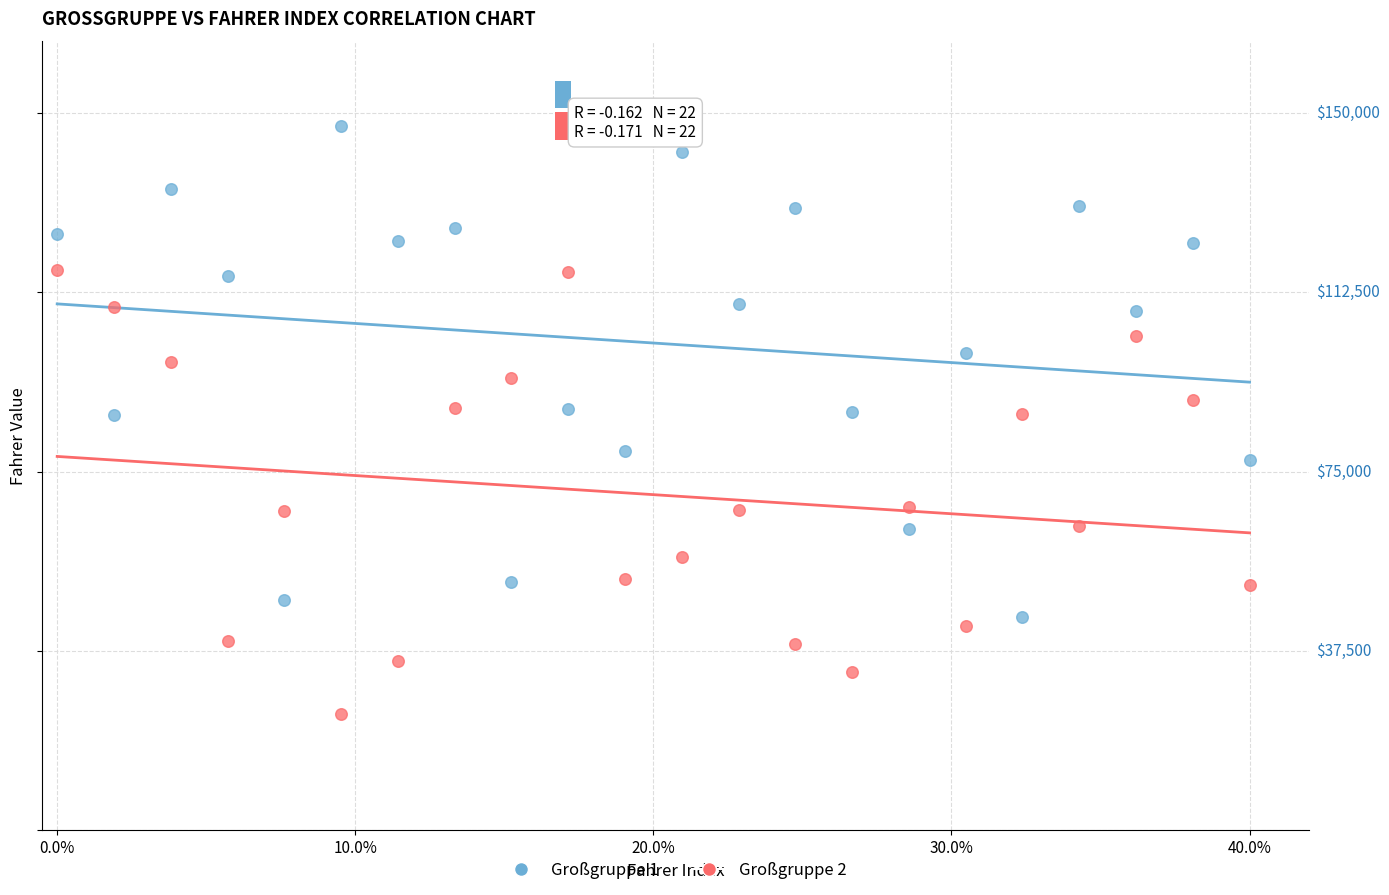

Which series has the widest spread of Y values?

Großgruppe 1